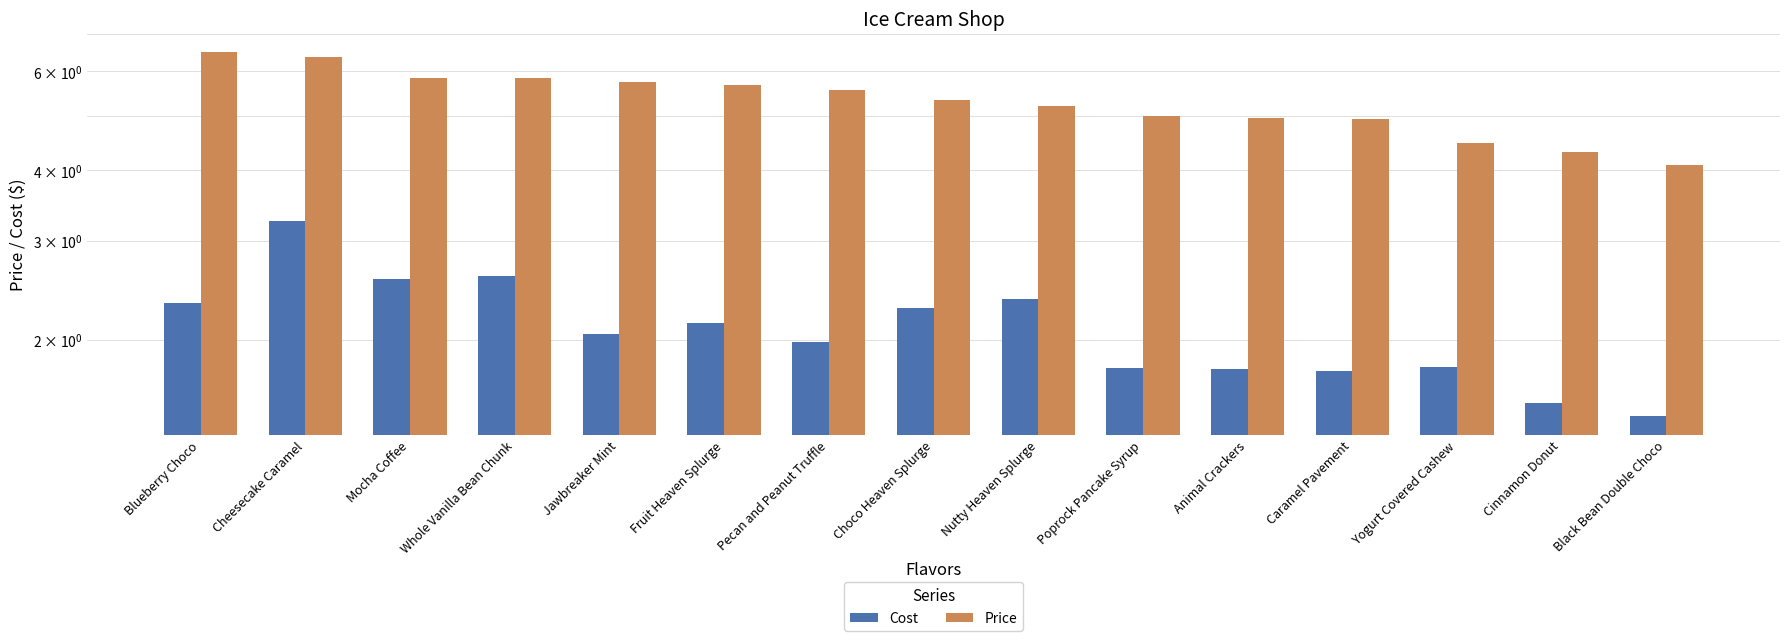

Which category has the lowest value across all series?

Black Bean Double Choco